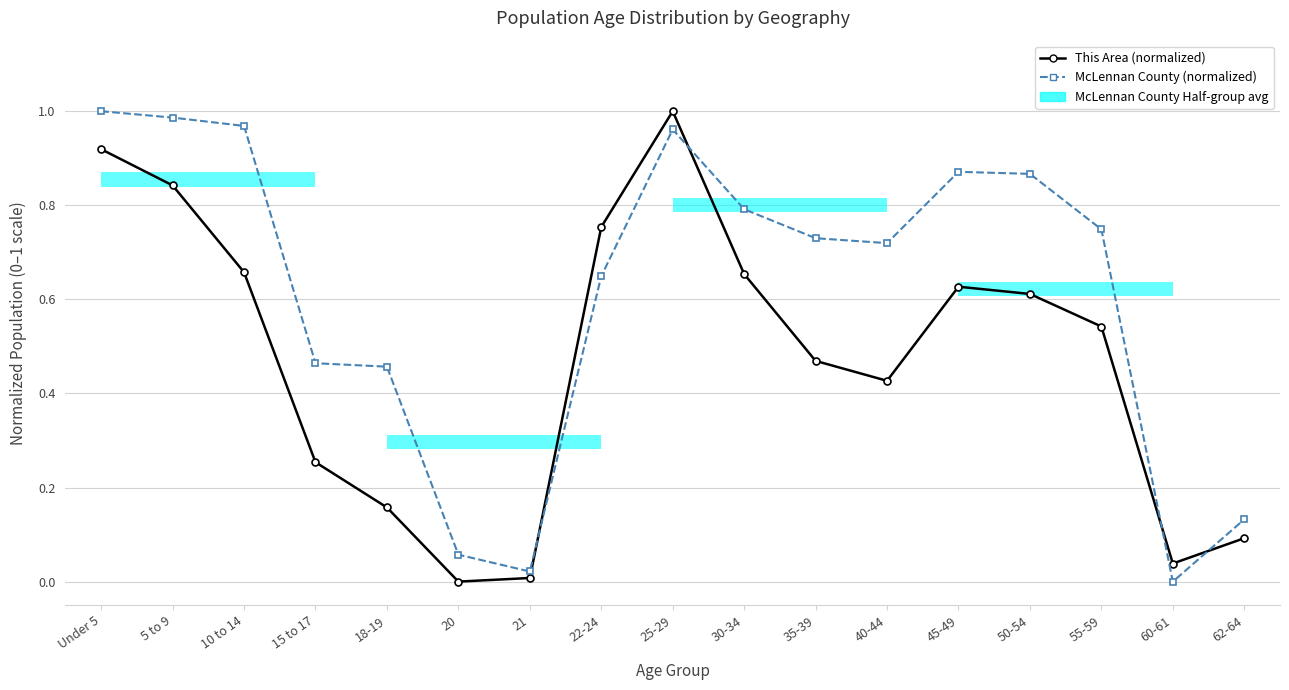

What is the label of the 14th point from the right?

15 to 17